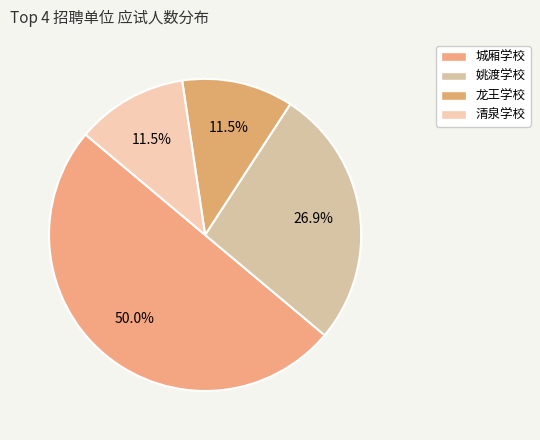

What is the change in value from 城厢学校 to 姚渡学校?

-6